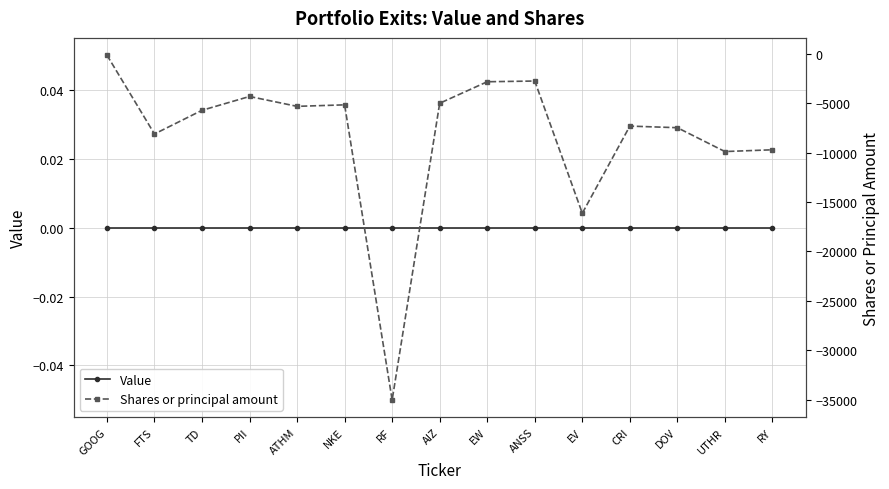

What is the total value across all series at RF?

-35045